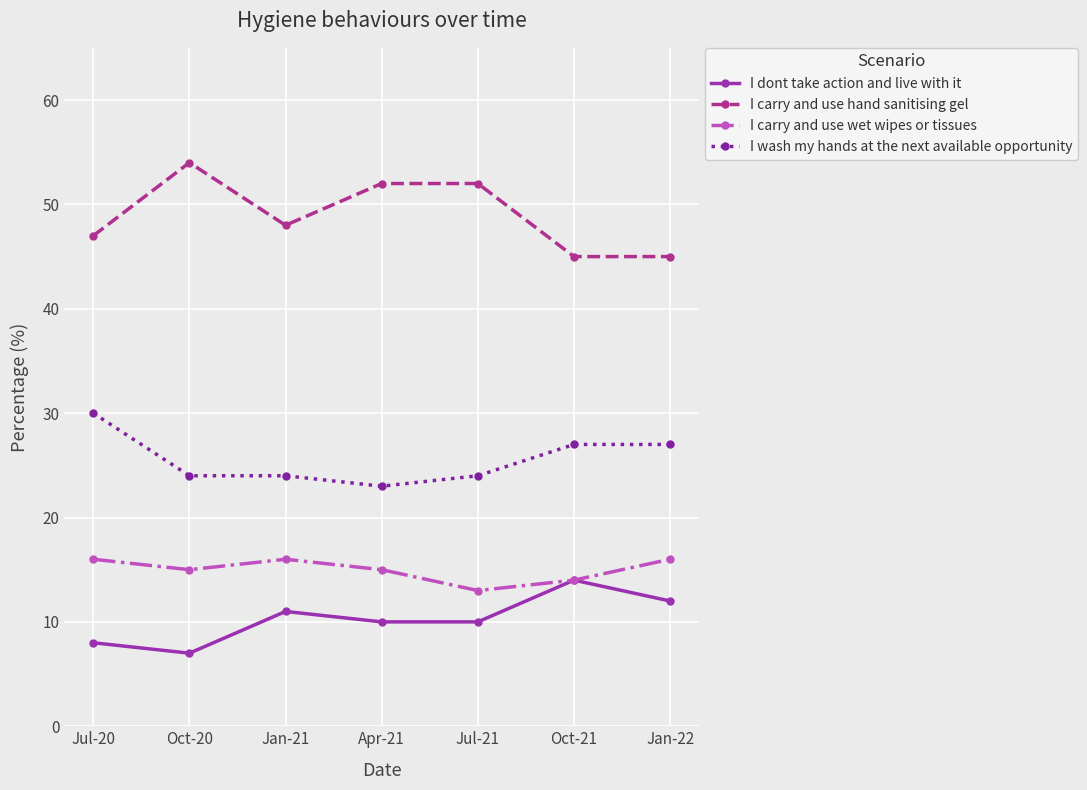

The I wash my hands at the next available opportunity series shows 35 at Jan-21. True or false?

False